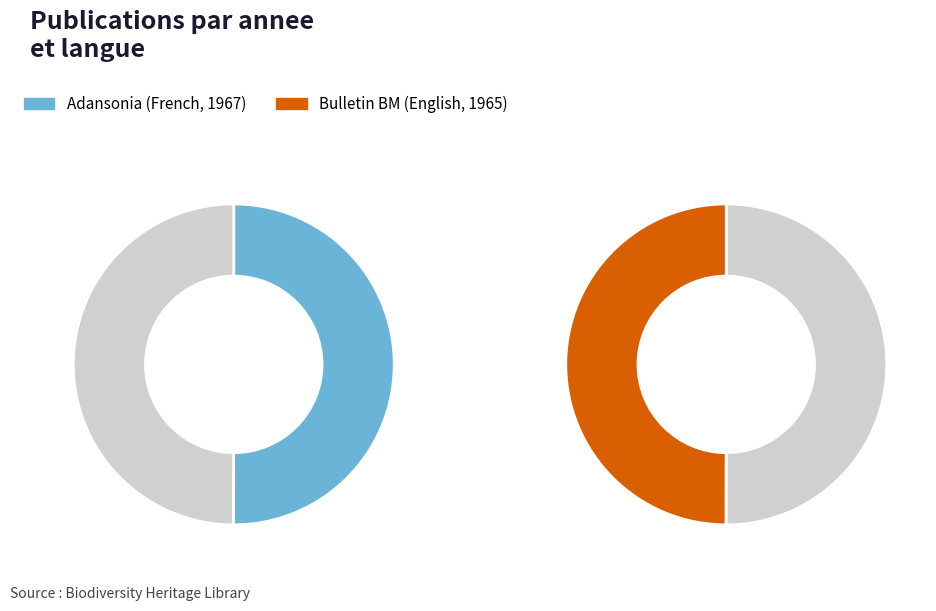

The Bulletin British Museum (1965) slice represents 65% of the pie. True or false?

False